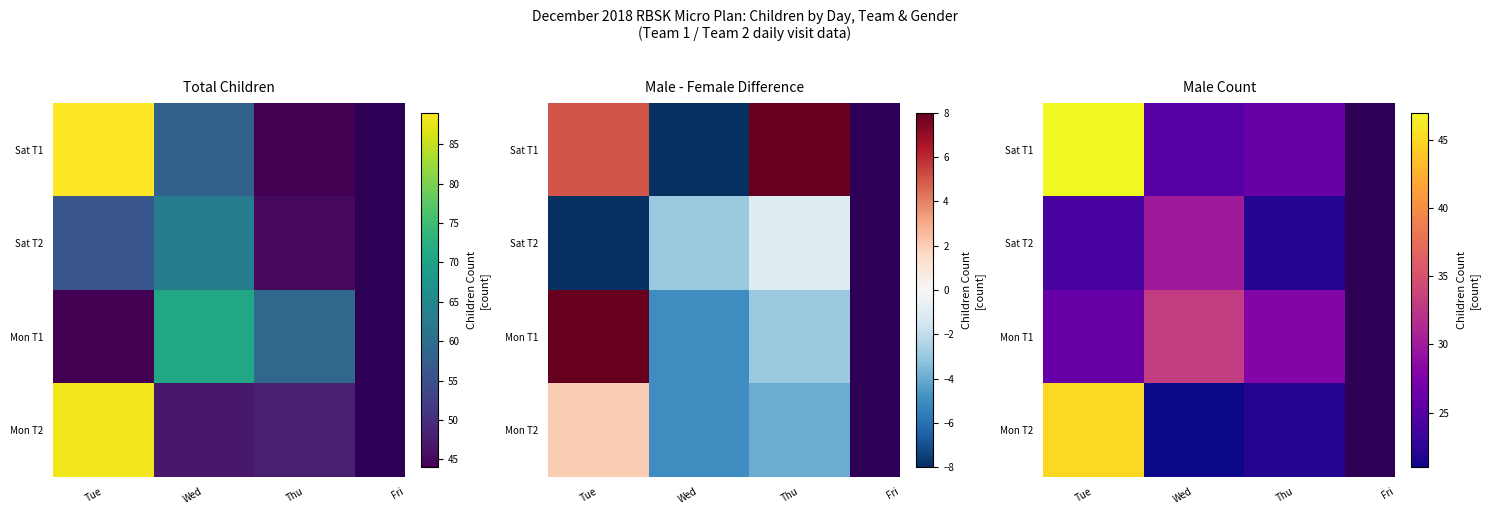

Count the Mon T1 values in the range 26 to 33.

3